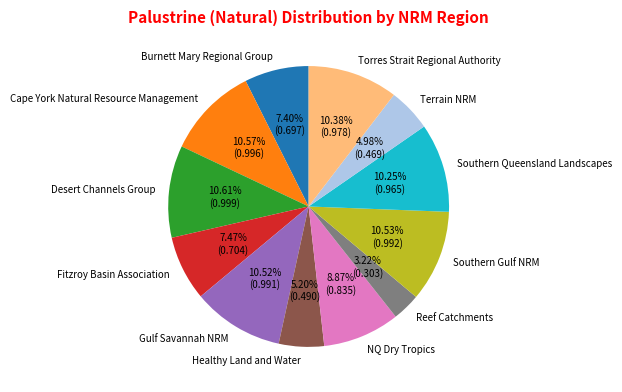

What percentage is the Southern Gulf NRM slice, to the nearest percent?

11%